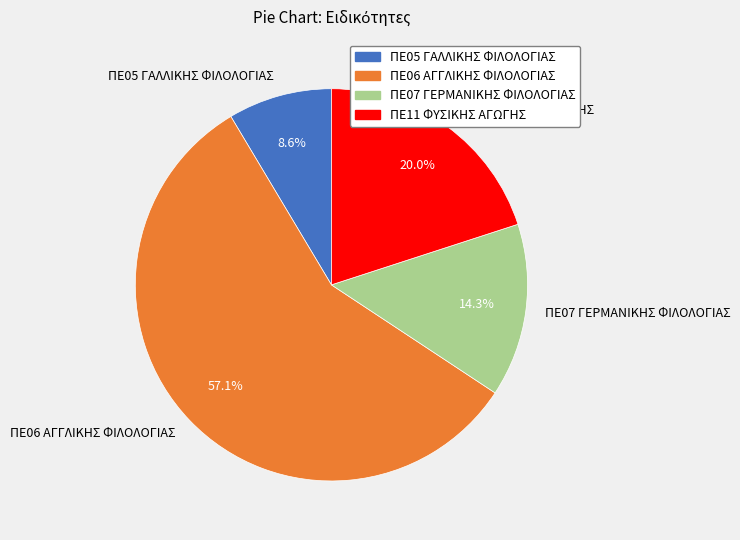

Does any single category account for the majority?

Yes